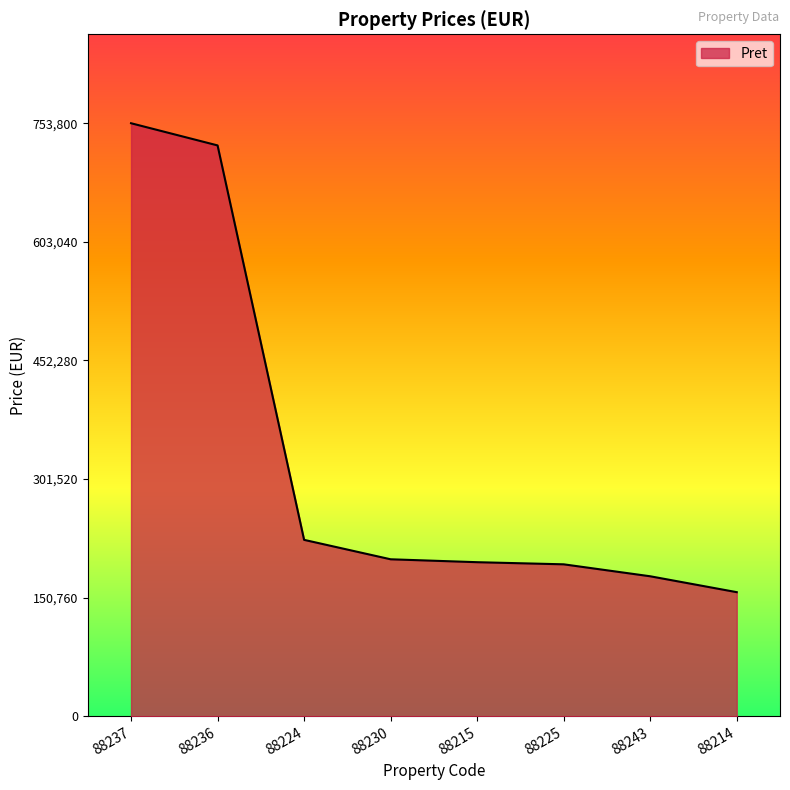

What is the change in value from 88236 to 88230?

-526100